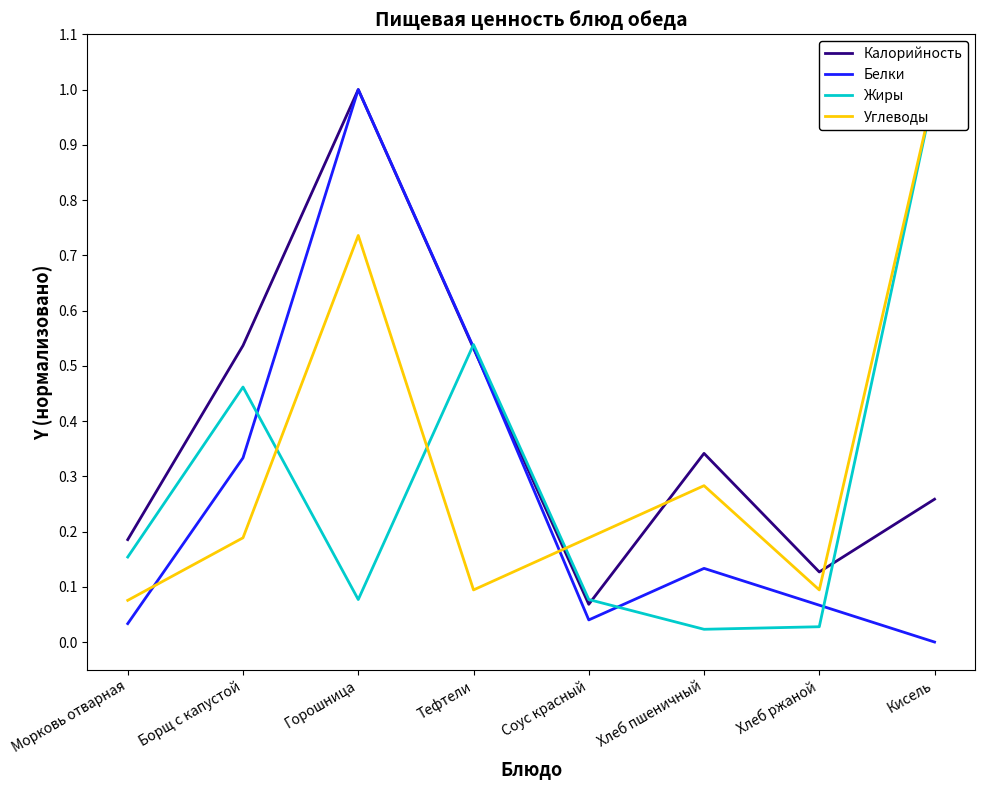

Reading left to right, list all the values displayed in this chart.

Калорийность: Морковь отварная=0.2	Борщ с капустой=0.5	Горошница=1.0	Тефтели=0.5	Соус красный=0.1	Хлеб пшеничный=0.3	Хлеб ржаной=0.1	Кисель=0.3
Белки: Морковь отварная=0.0	Борщ с капустой=0.3	Горошница=1.0	Тефтели=0.5	Соус красный=0.0	Хлеб пшеничный=0.1	Хлеб ржаной=0.1	Кисель=0.0
Жиры: Морковь отварная=0.2	Борщ с капустой=0.5	Горошница=0.1	Тефтели=0.5	Соус красный=0.1	Хлеб пшеничный=0.0	Хлеб ржаной=0.0	Кисель=1.0
Углеводы: Морковь отварная=0.1	Борщ с капустой=0.2	Горошница=0.7	Тефтели=0.1	Соус красный=0.2	Хлеб пшеничный=0.3	Хлеб ржаной=0.1	Кисель=1.0